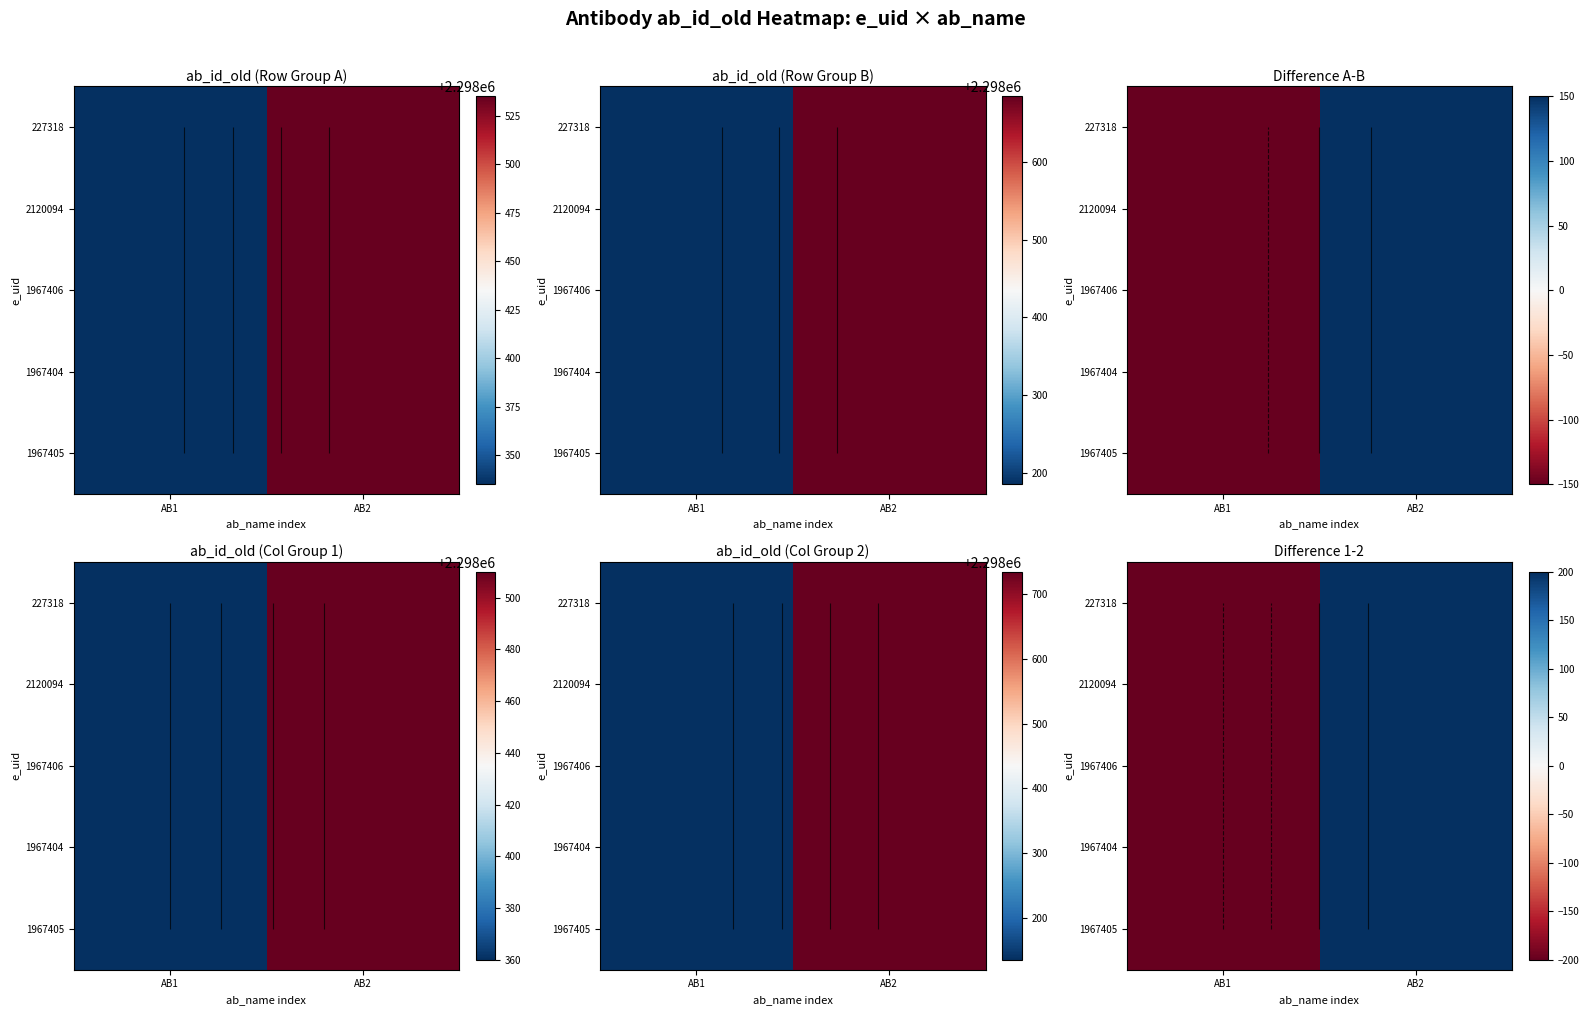

The value of 2120094 at AB1 is -105. True or false?

False